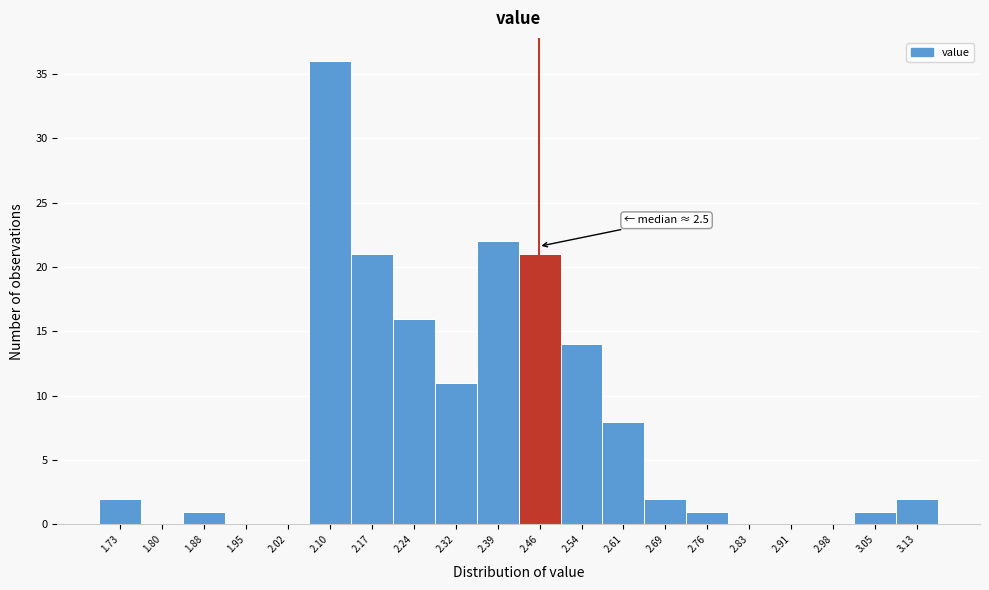

Reading left to right, transcribe all the data shown in this chart.

1.73=2	1.80=0	1.88=1	1.95=0	2.02=0	2.10=36	2.17=21	2.24=16	2.32=11	2.39=22	2.46=21	2.54=14	2.61=8	2.69=2	2.76=1	2.83=0	2.91=0	2.98=0	3.05=1	3.13=2